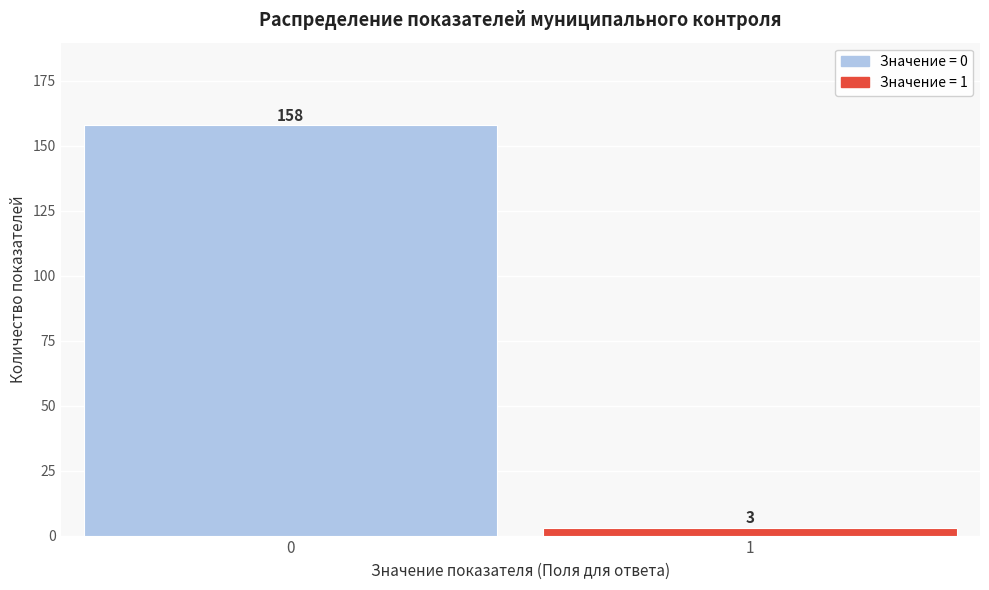

Reading left to right, extract all data points from this chart.

158	3